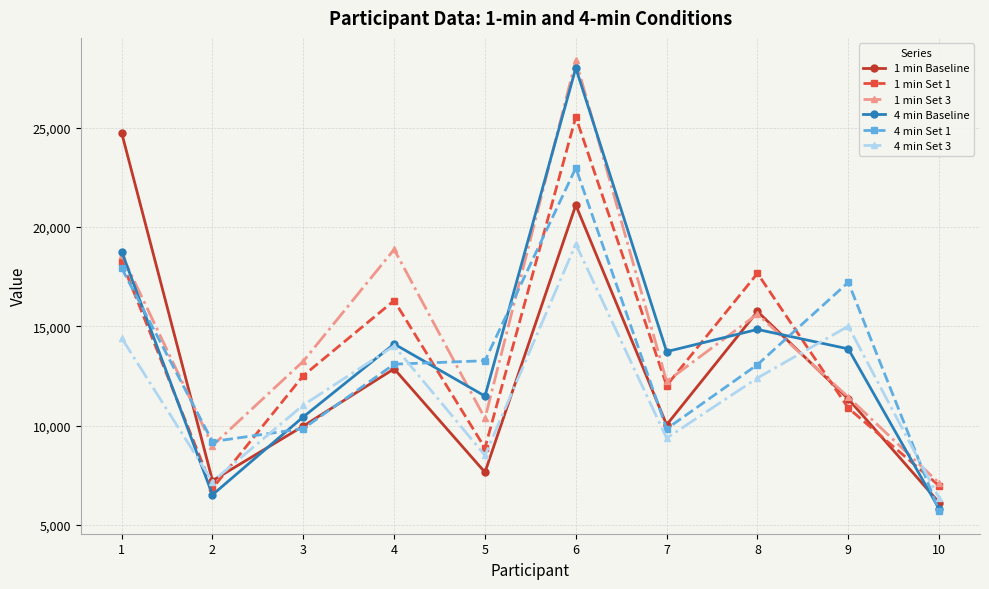

In 4 min Baseline, how many points are lower than both neighbors (excluding endpoints)?

3